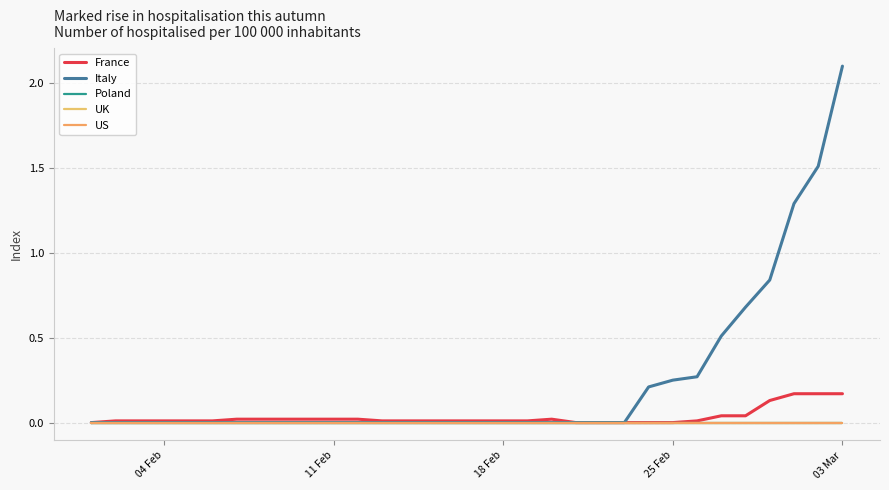

Where is Poland nearest to the value 0?

04 Feb